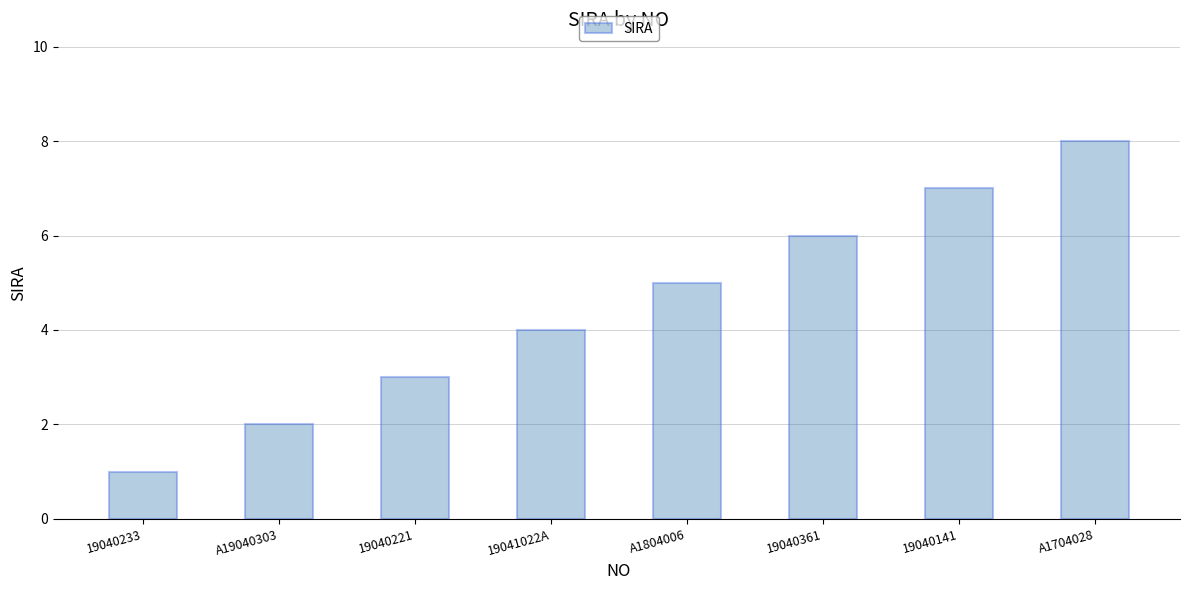

How many categories are shown in the chart?

8